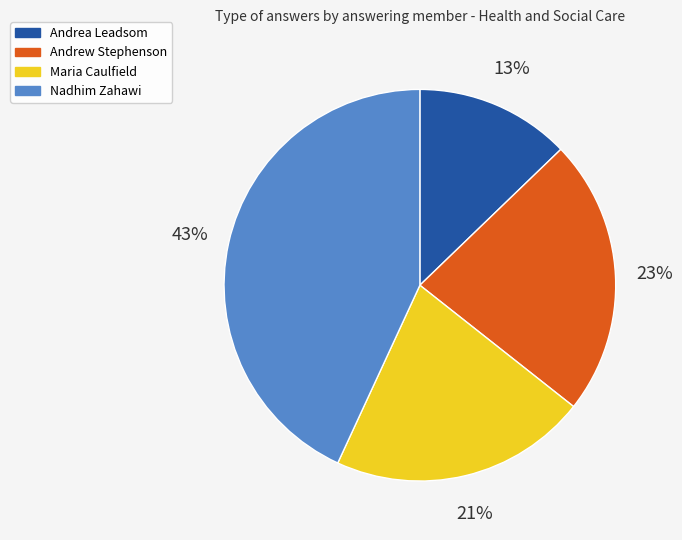

Between Andrea Leadsom and Andrew Stephenson, which is larger?

Andrew Stephenson